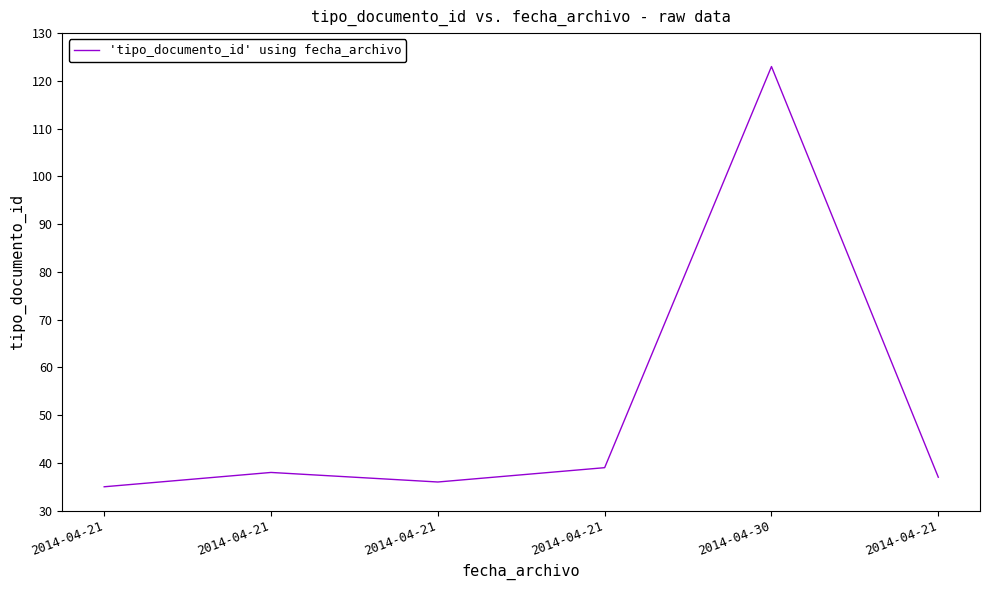

What is the sum of the values at 2014-04-21 and 2014-04-21?

71